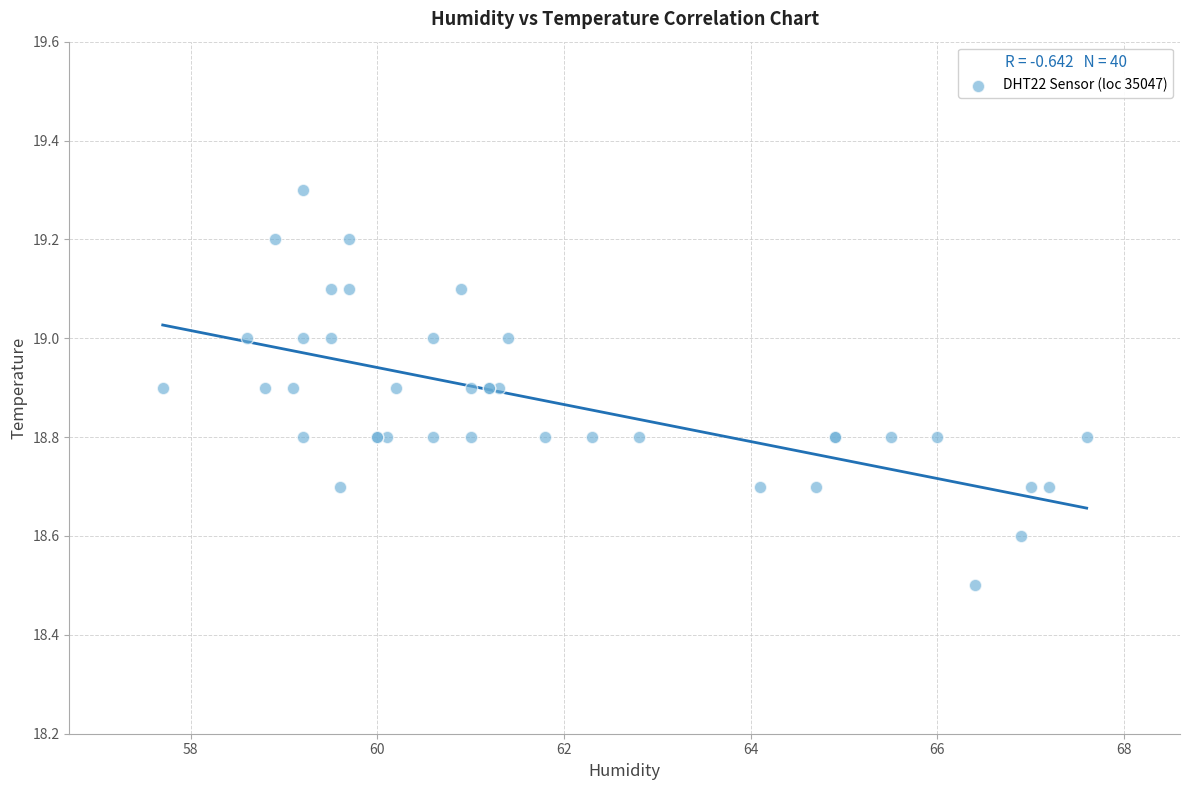

What Y value in the scatter plot is closest to 18?

18.5